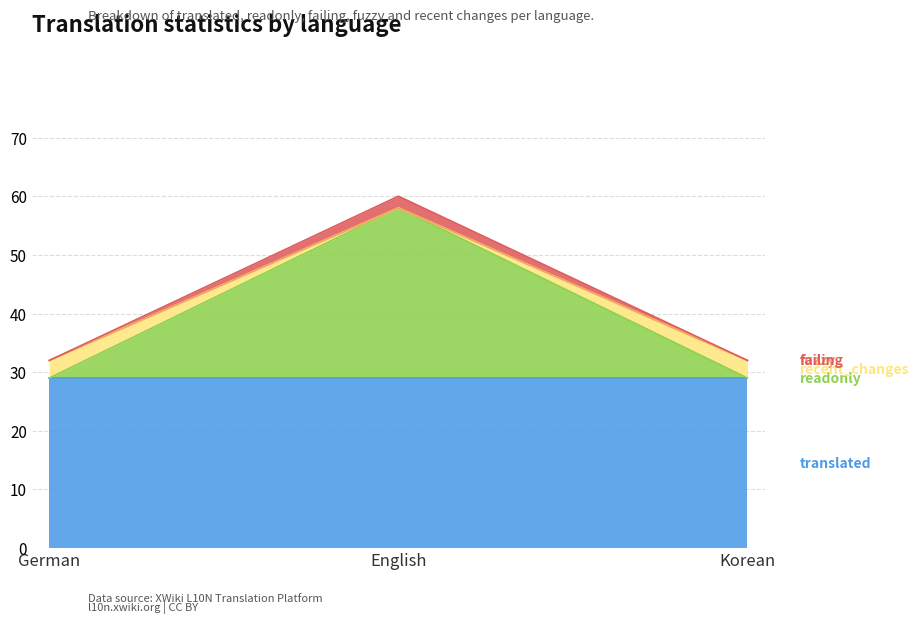

At which category is the sum across all series the highest?

English